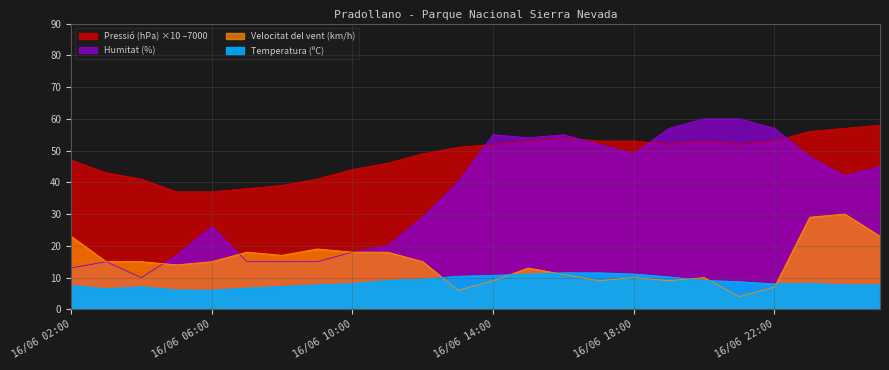

At which category does Humitat (%) reach its first local valley?

16/06 04:00